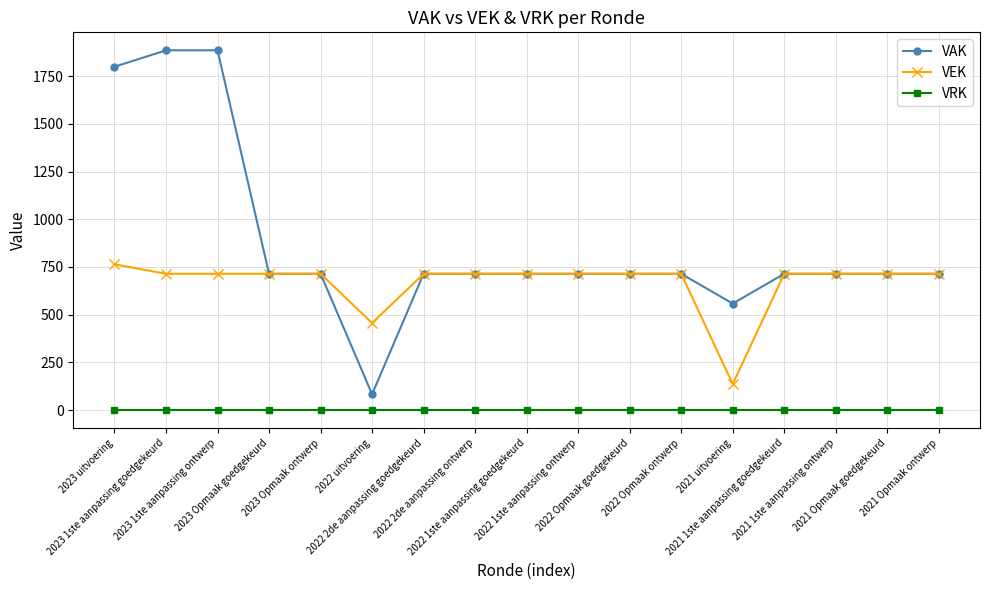

Which series has the widest spread of values?

VAK